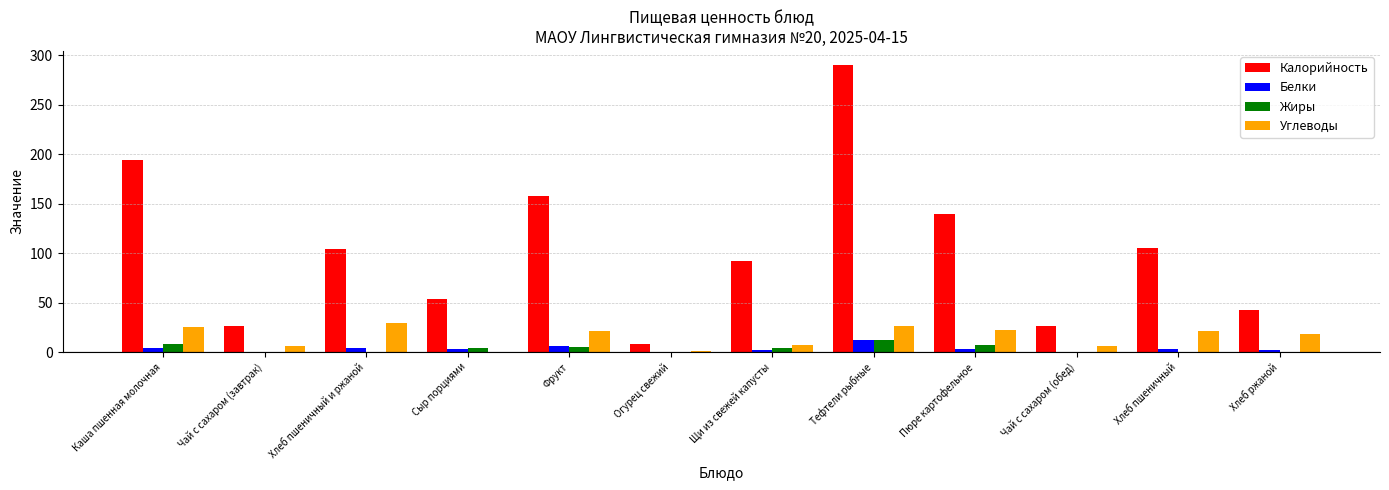

Which series has the largest total across all categories?

Калорийность